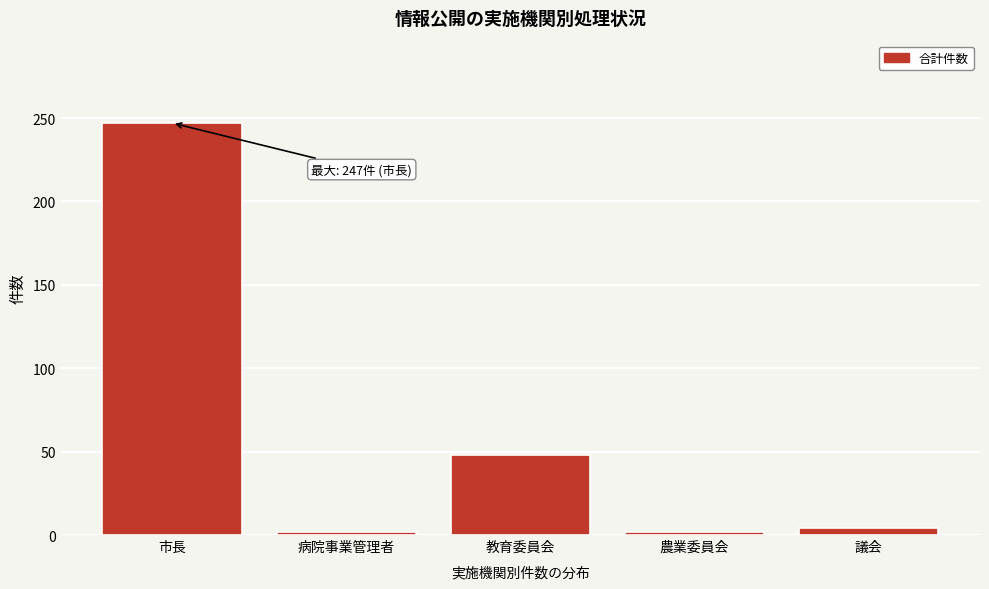

Reading left to right, transcribe all the data shown in this chart.

市長=247	病院事業管理者=2	教育委員会=48	農業委員会=2	議会=4